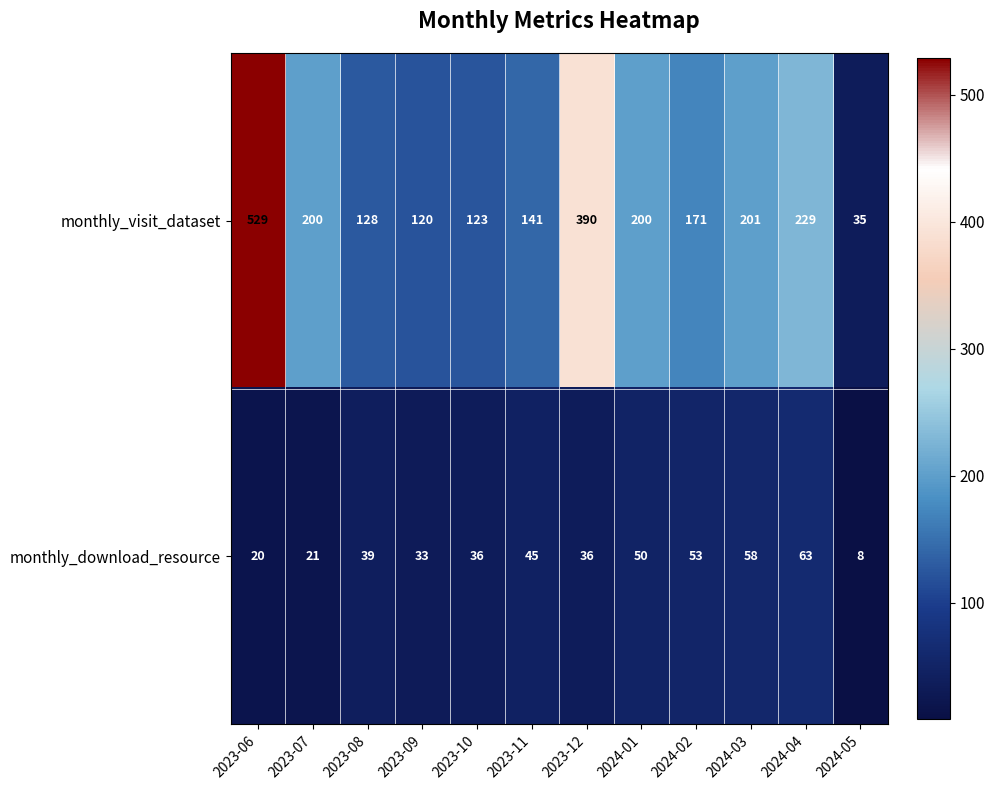

Which category has the lowest value in the monthly_visit_dataset series?

2024-05